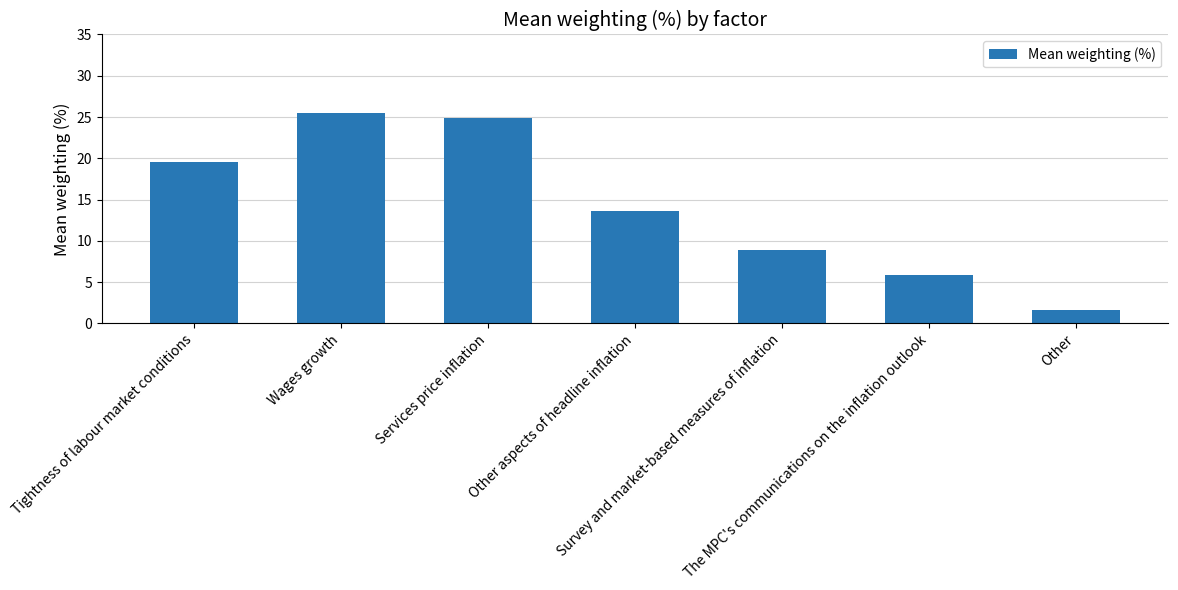

What position from the left is Survey and market-based measures of inflation?

5